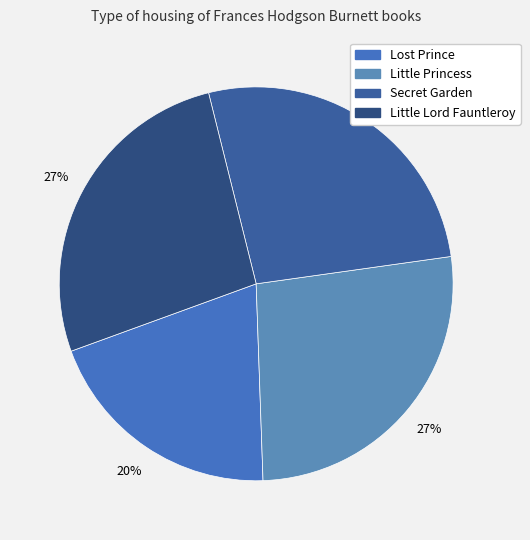

To the nearest percent, what percentage of the pie is Little Princess?

27%